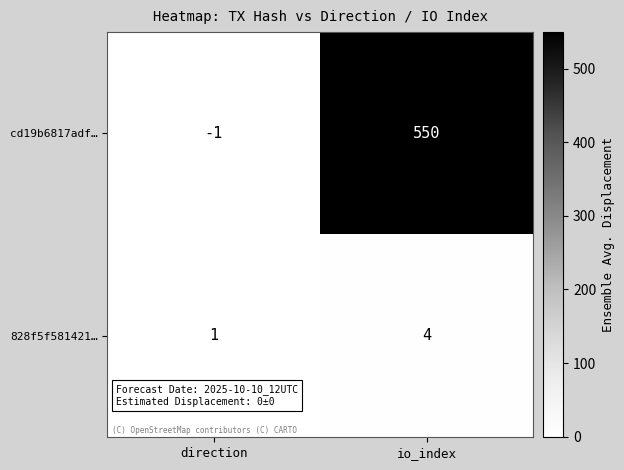

What is the minimum value shown in the chart?

-1